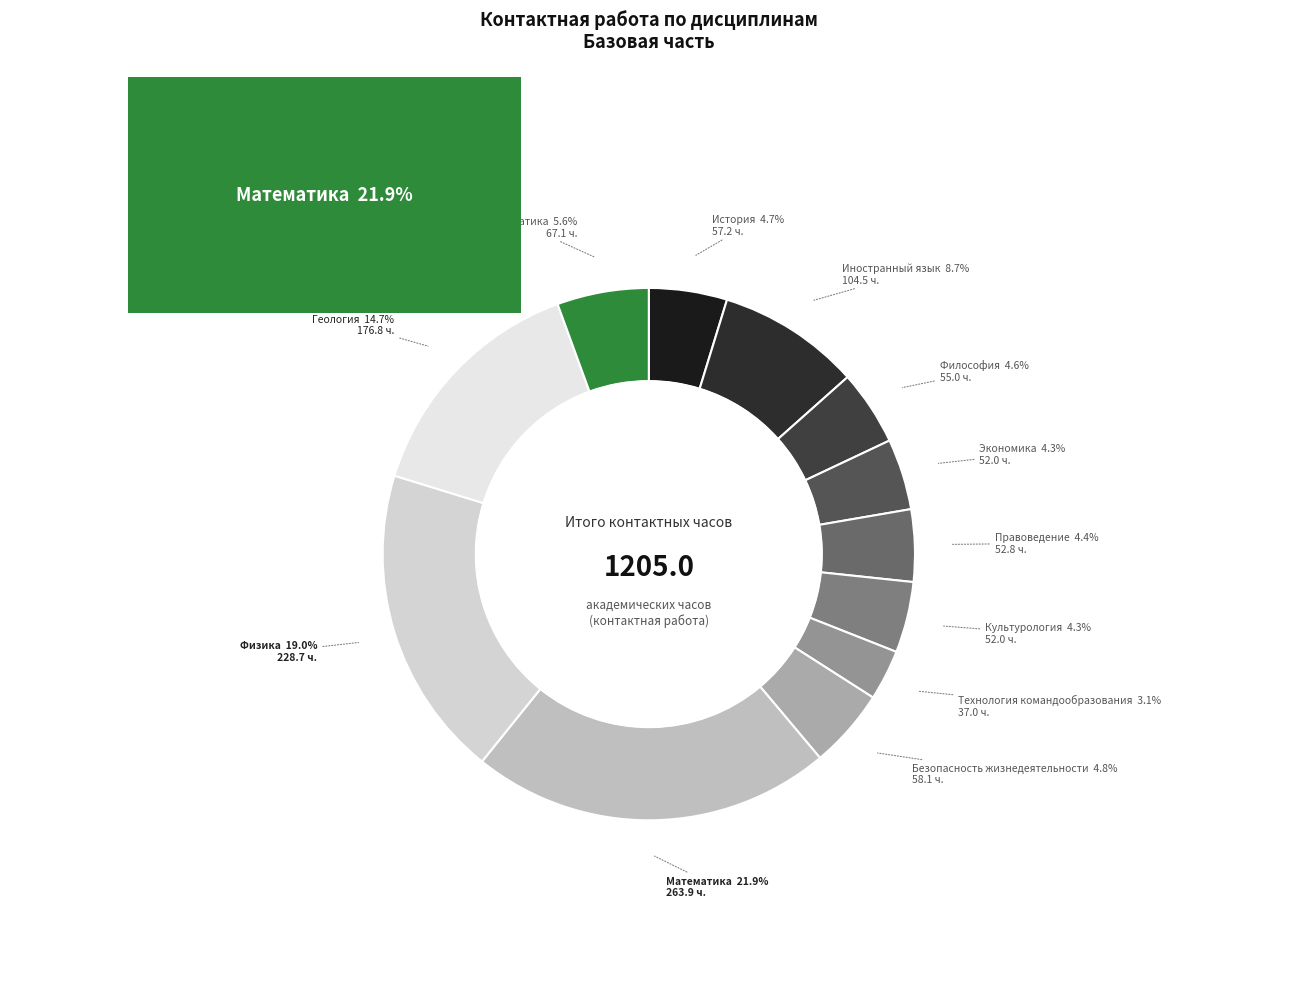

To the nearest percent, what is the average slice percentage?

8%